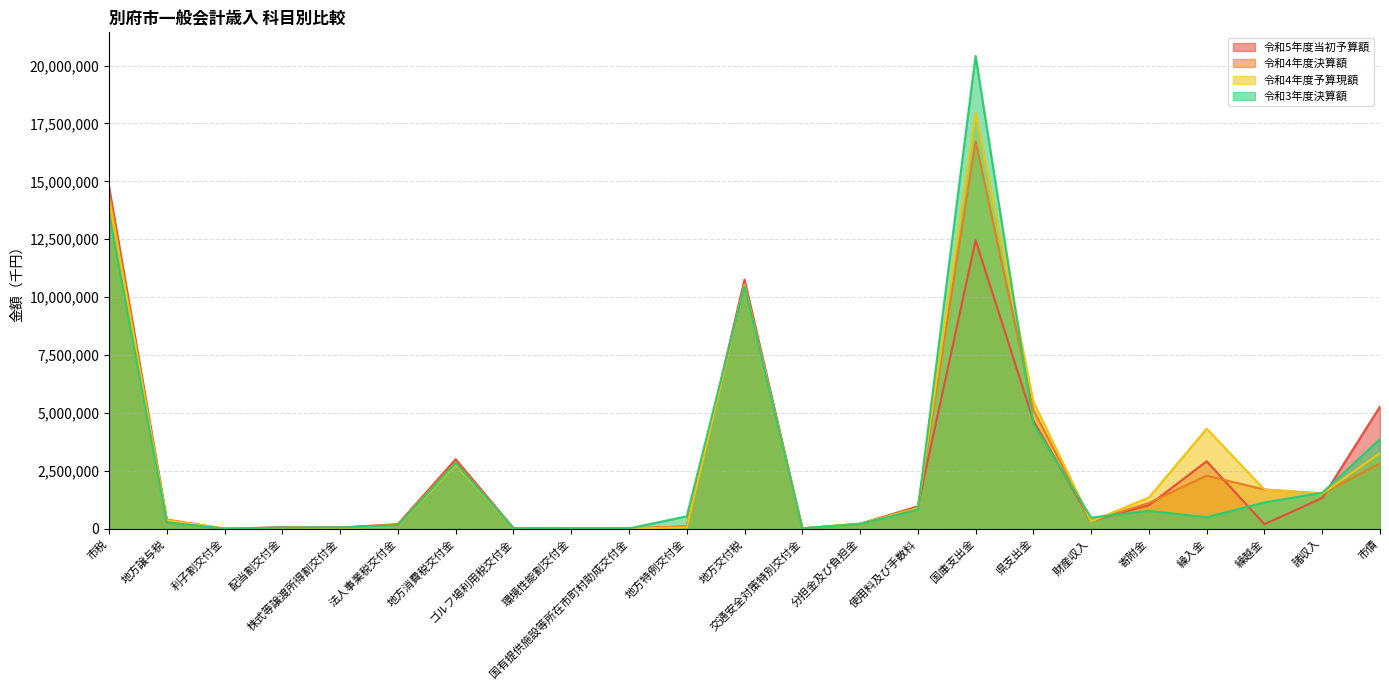

Does the chart display data point markers on the line(s)?

No